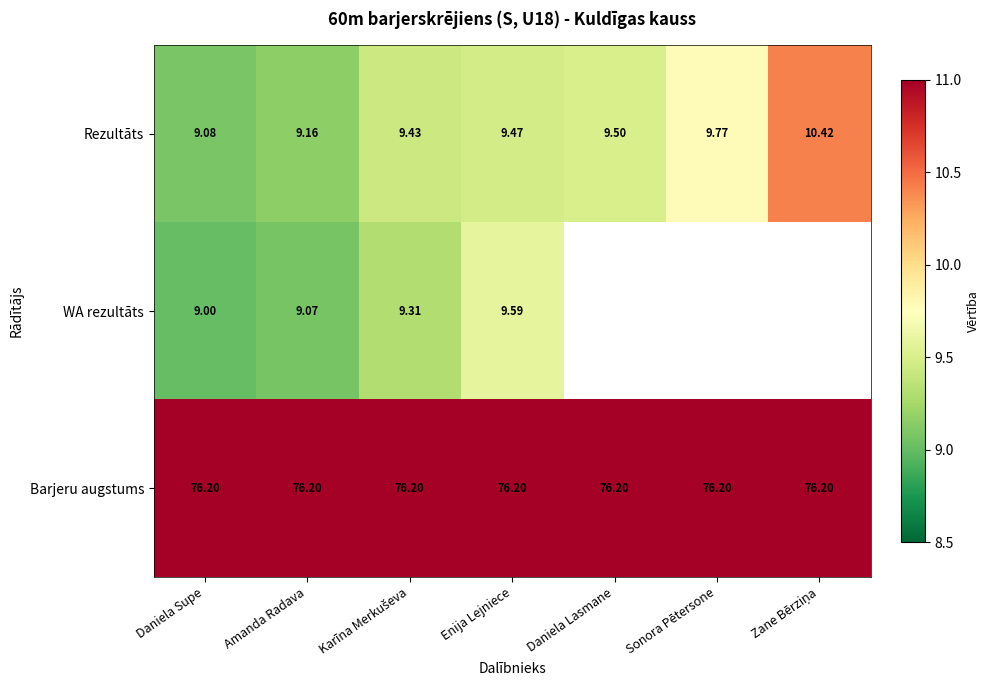

Which has a higher value, Karīna Merkuševa or Enija Lejniece?

Enija Lejniece